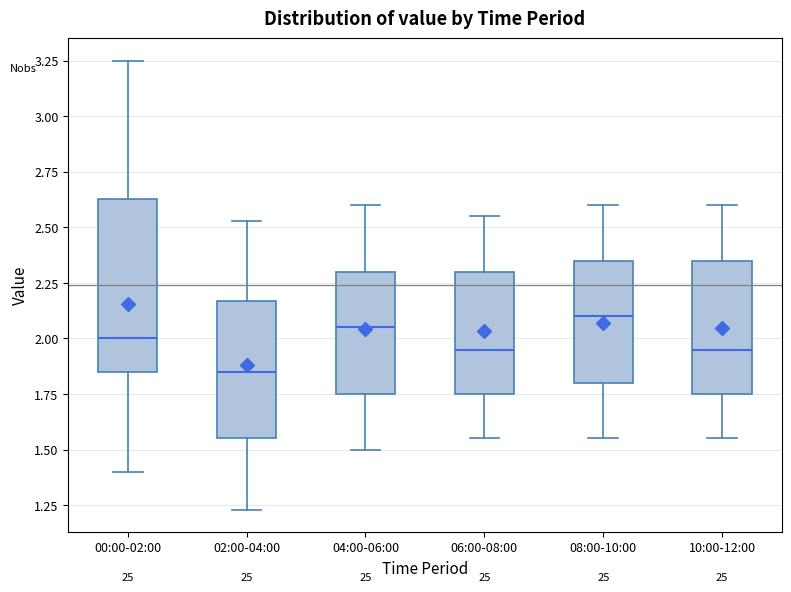

Where does the lower whisker of the box for 00:00-02:00 end on the y-axis? The values are not printed on the chart, so give them approximately, as read against the axis.

1.40